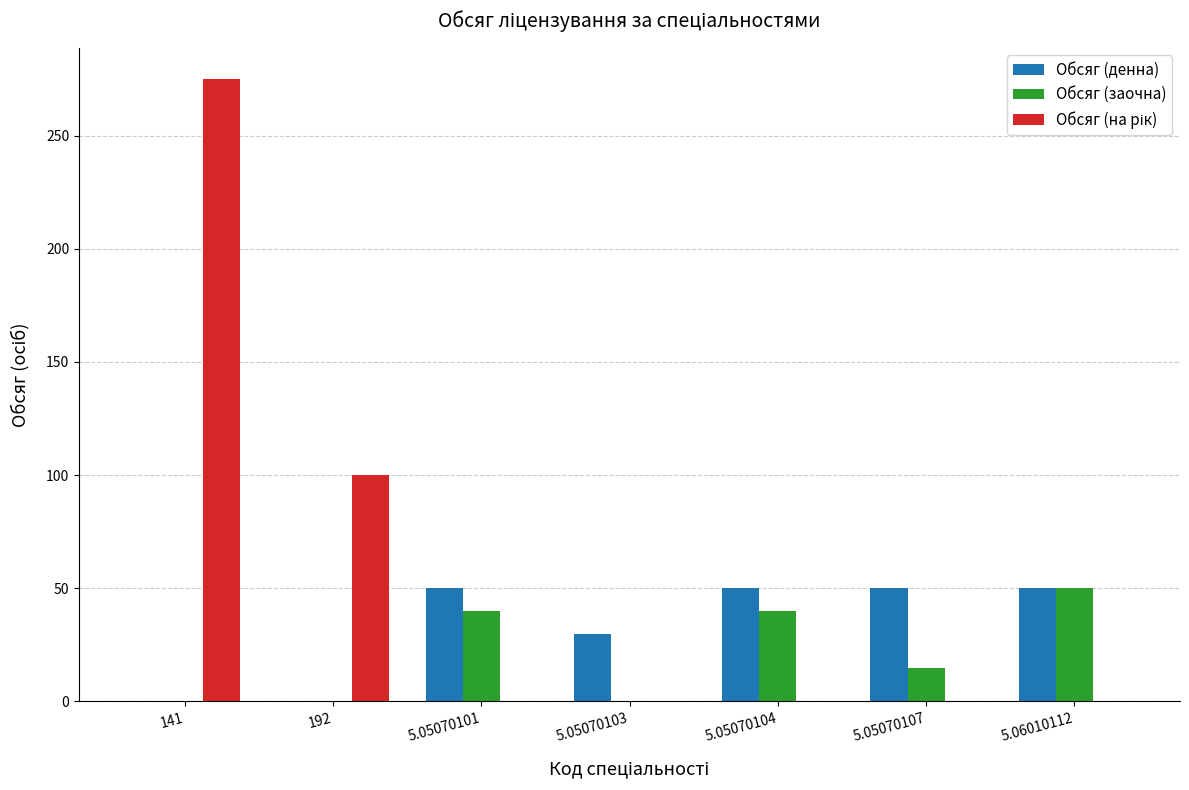

What is the total value across all series at 141?

275